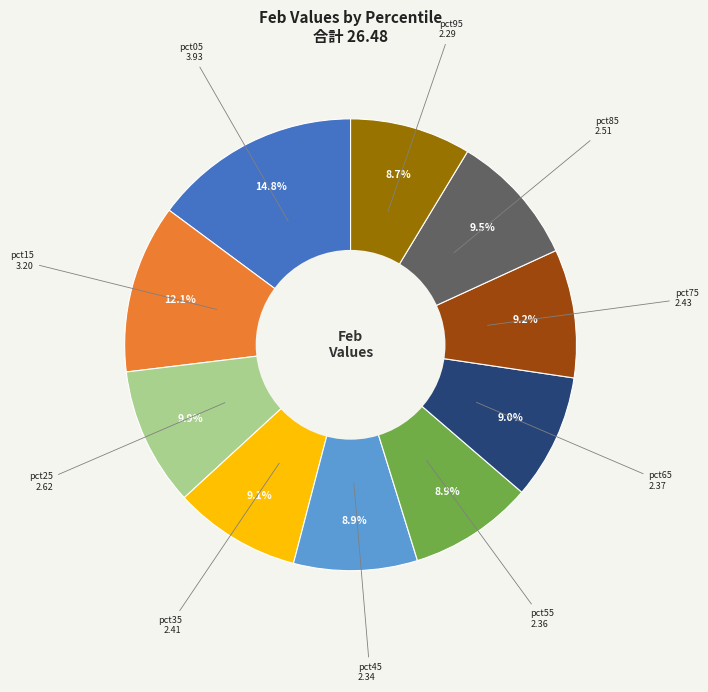

Is there any slice that represents more than half of the pie?

No